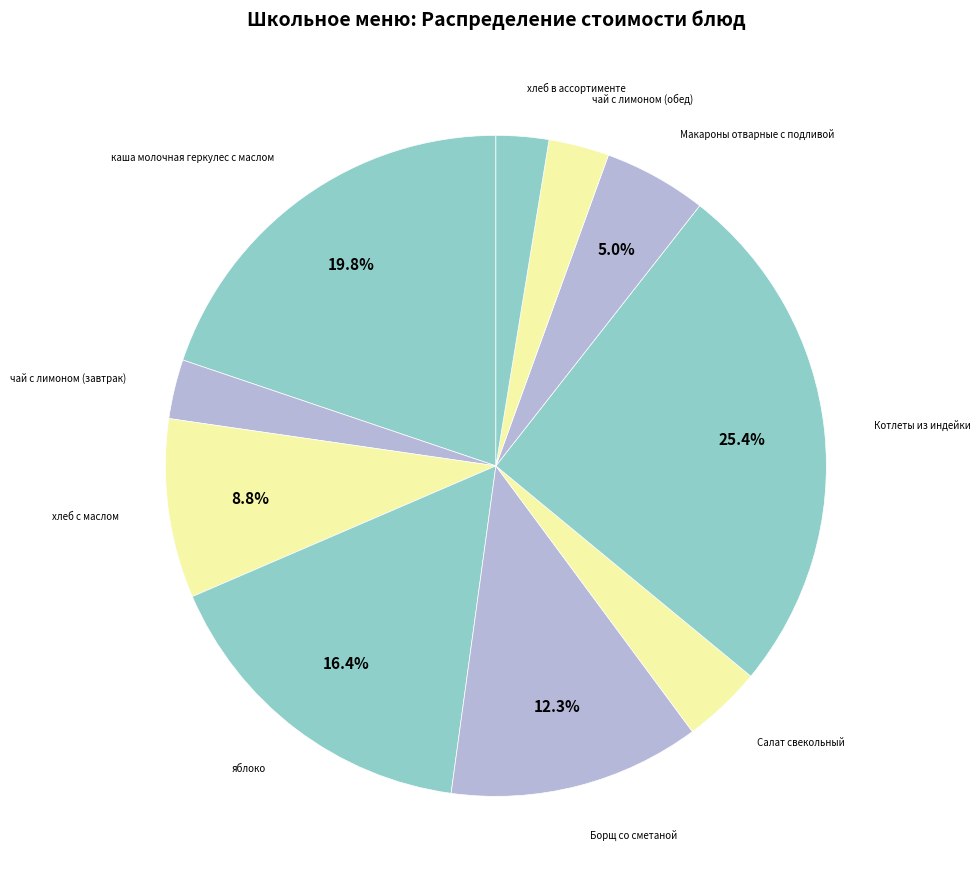

How many segments does this pie chart have?

10